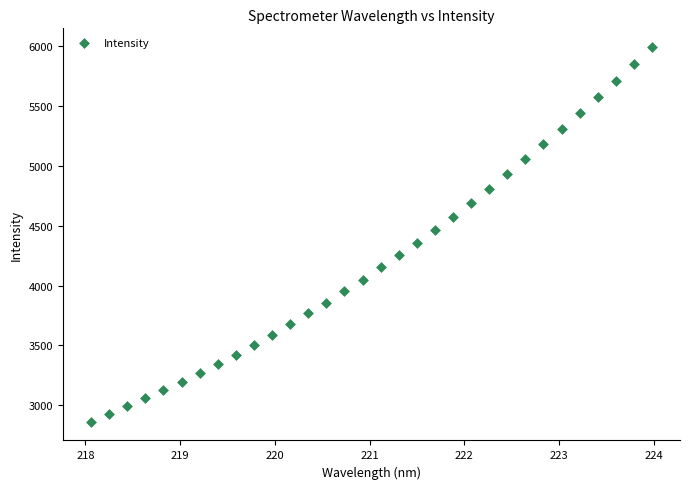

What is the range of Y values (max minus min)?

3129.4